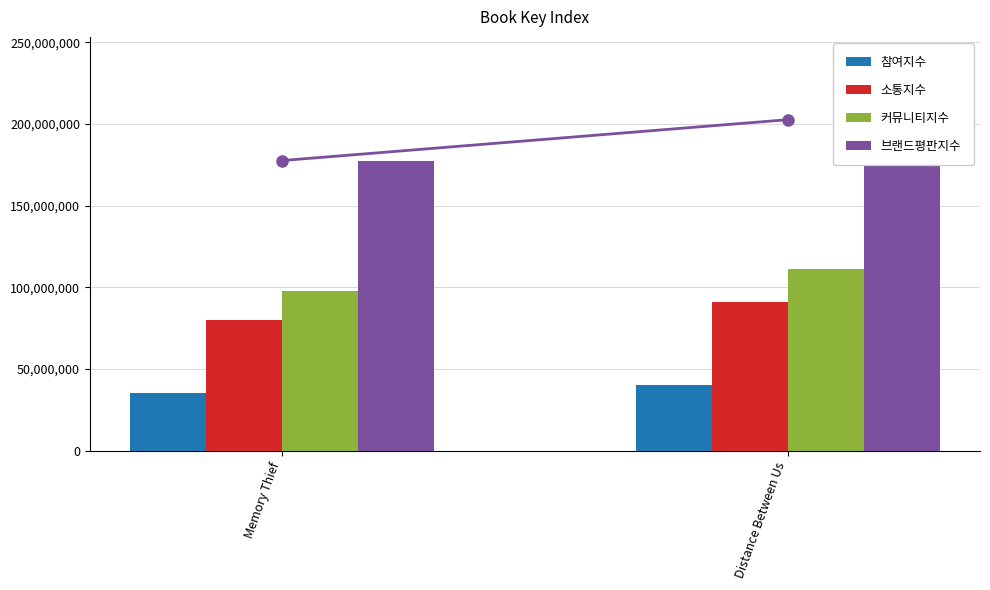

What is the difference between the maximum and minimum values in the 참여지수 series?

5003165.0